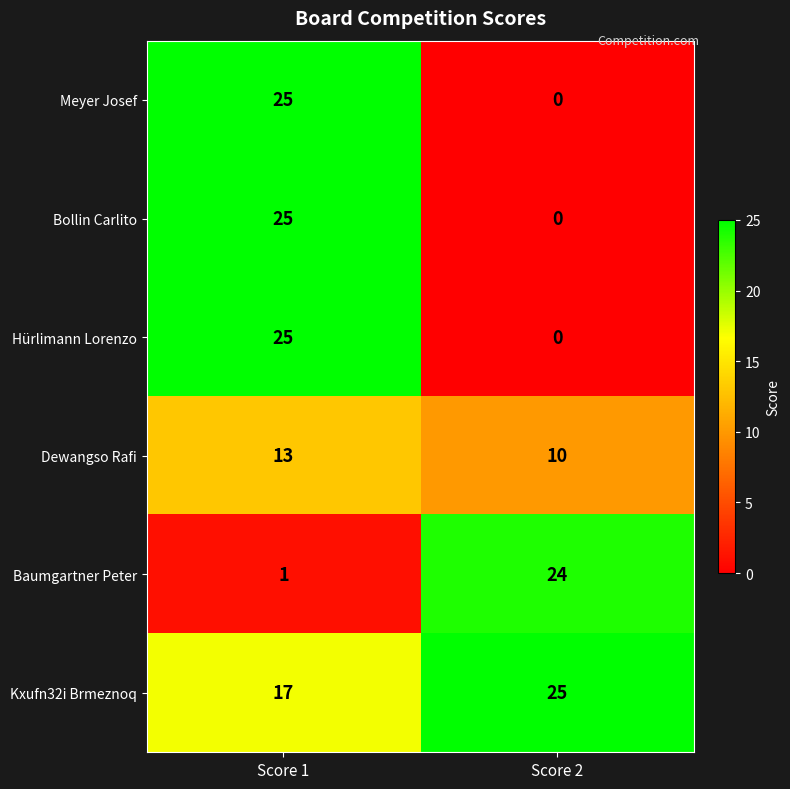

The Baumgartner Peter series shows 2 at Score 1. True or false?

False